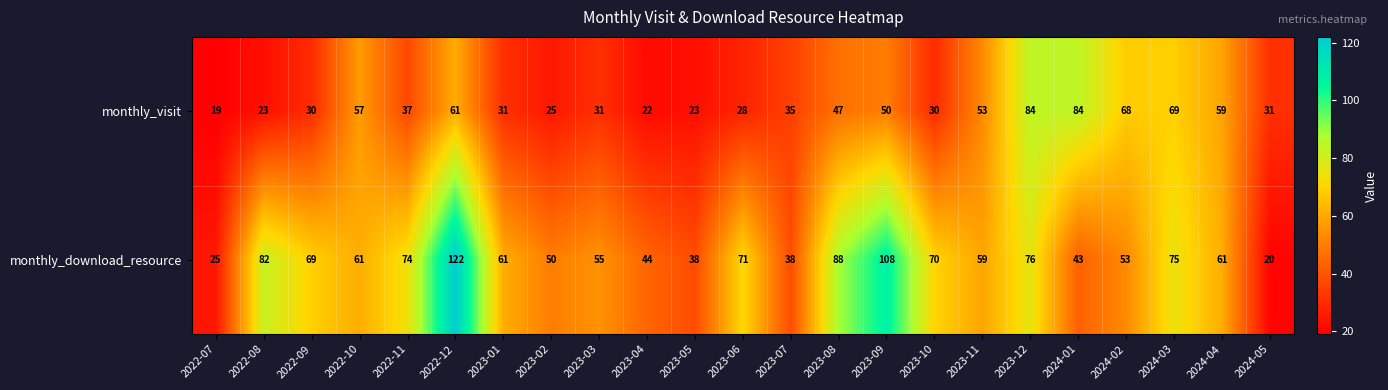

Which series has the largest total across all categories?

monthly_download_resource